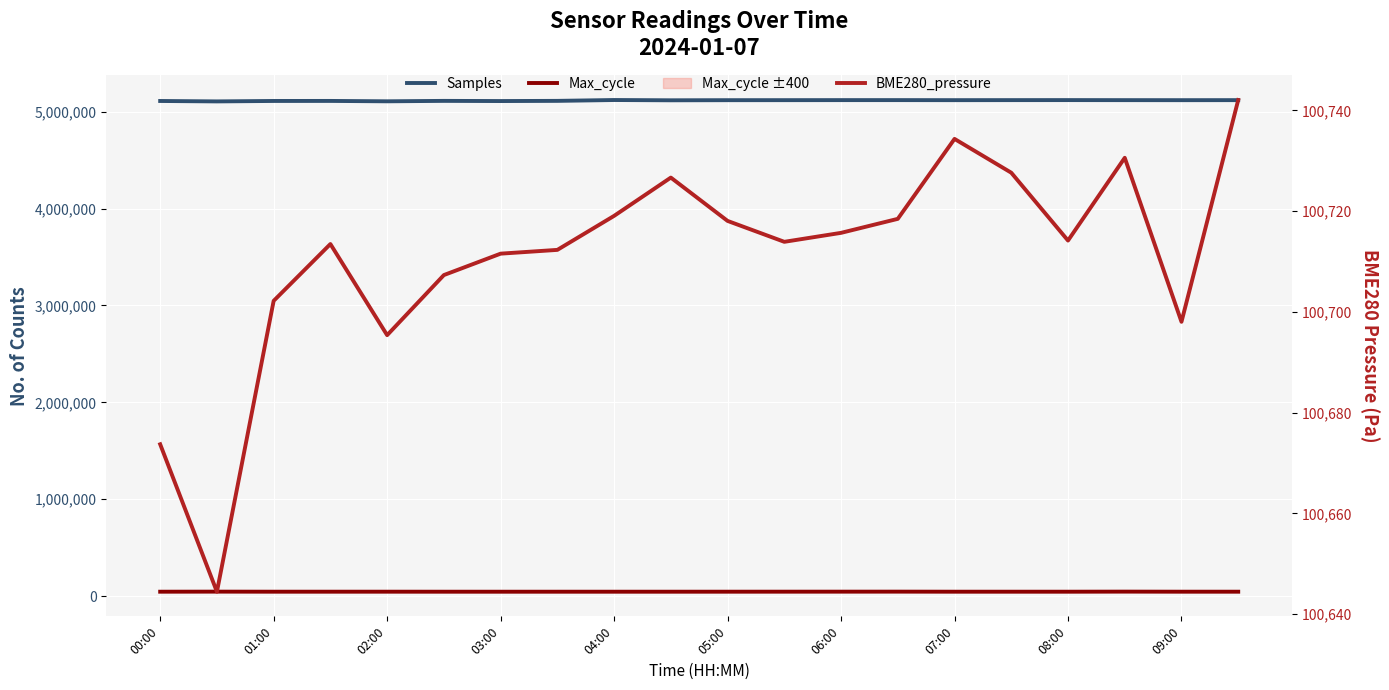

True or false: BME280_pressure and Samples intersect in this chart.

False